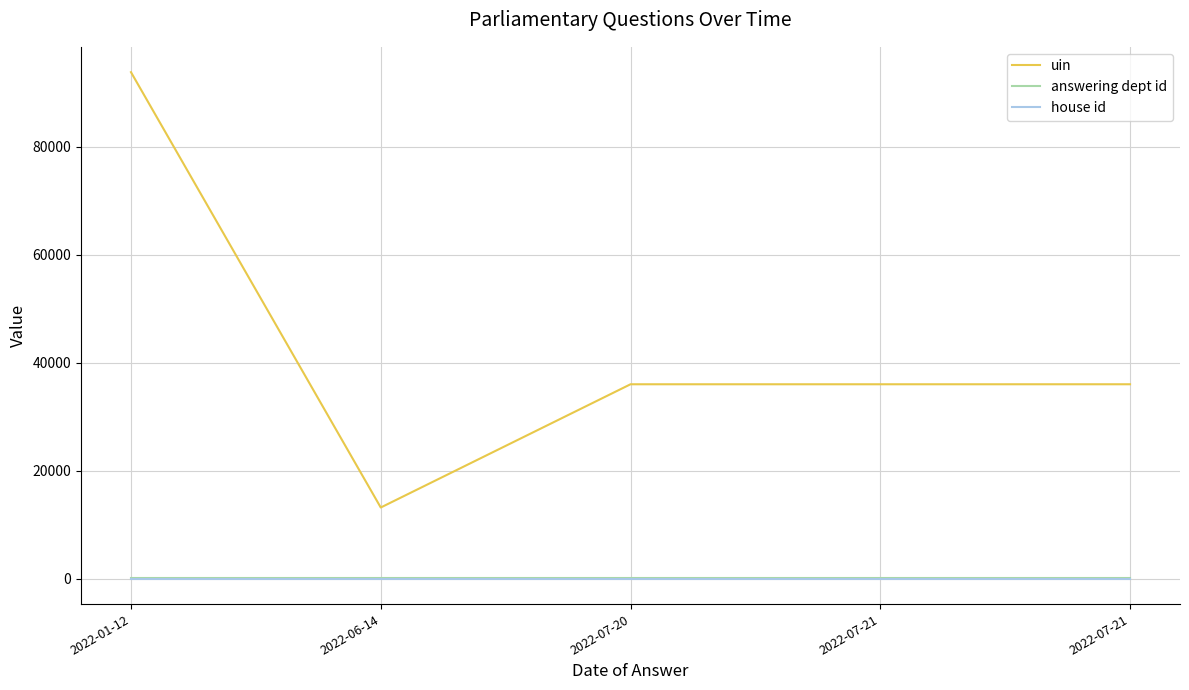

What are all the series names shown in the legend?

uin, answering dept id, house id